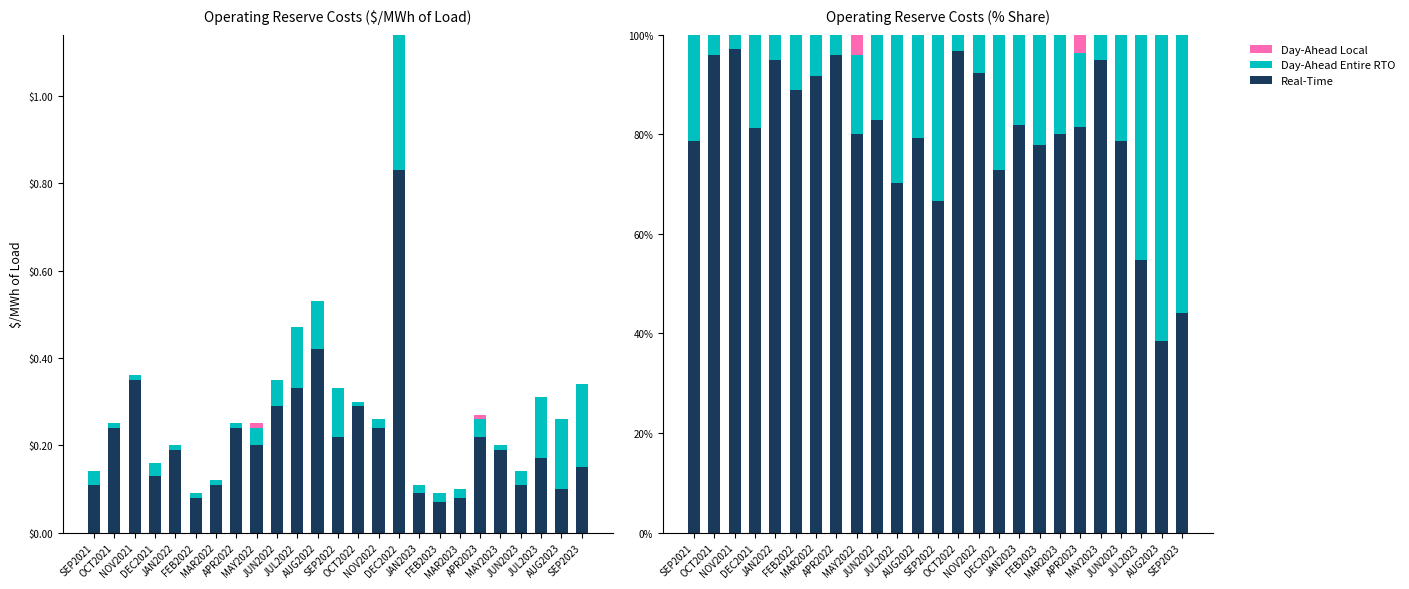

What are all the series names shown in the legend?

Real-Time, Day-Ahead Entire RTO, Day-Ahead Local